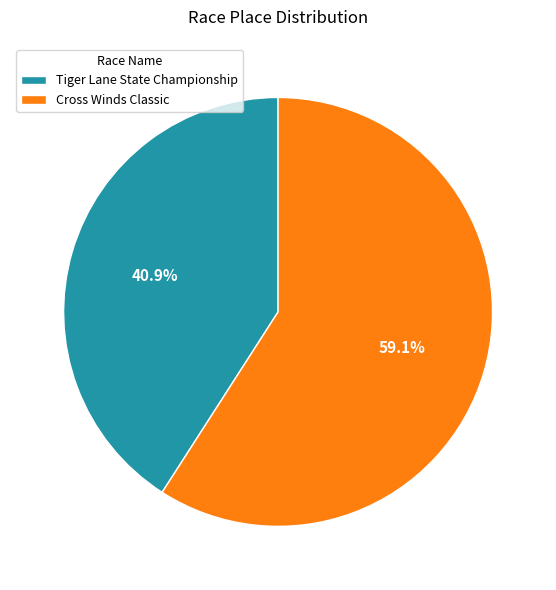

What is the largest slice in the pie chart?

Cross Winds Classic